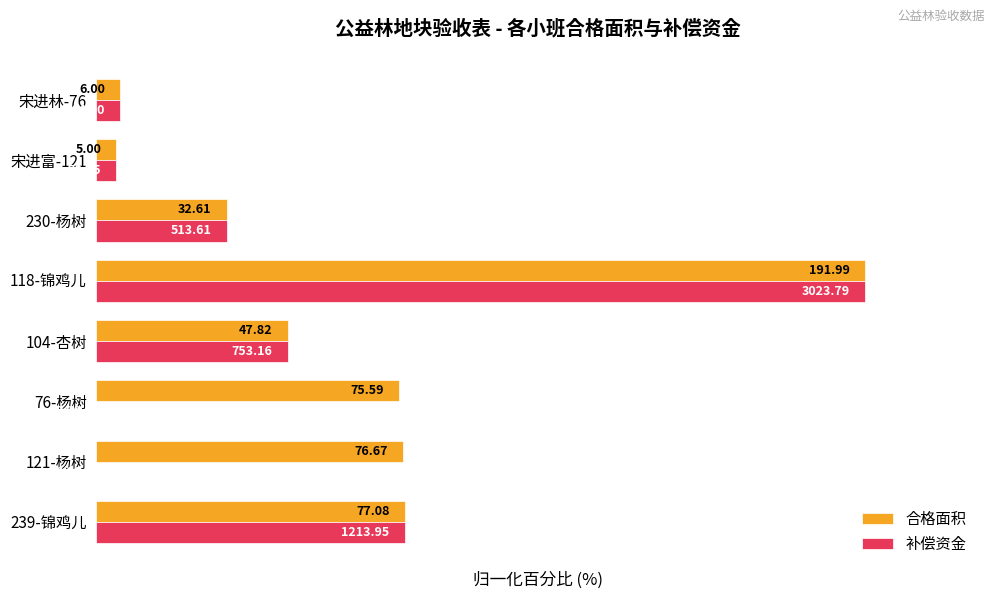

What are all the series names shown in the legend?

合格面积, 补偿资金